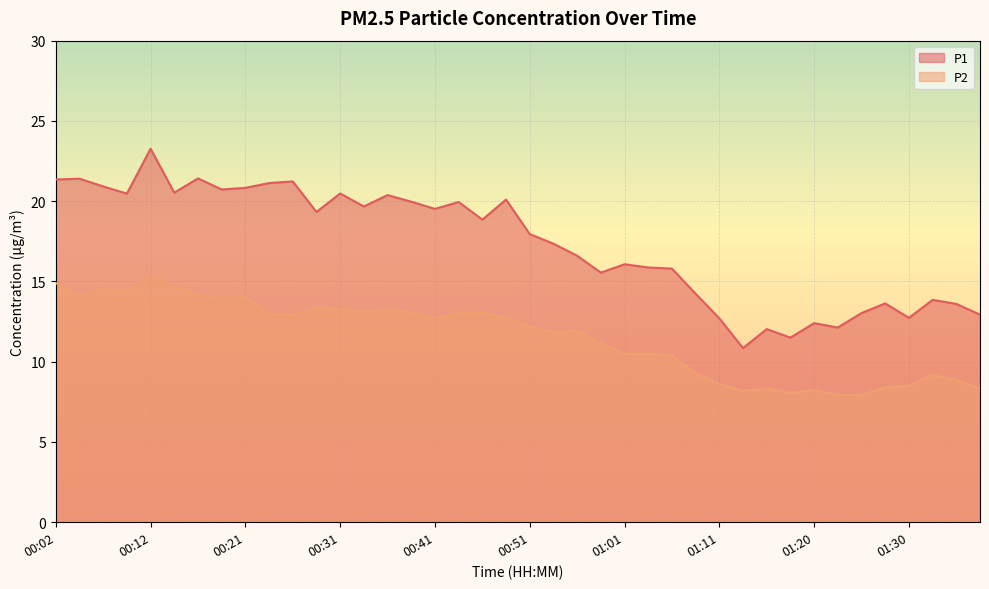

What is the minimum value shown in the chart?

7.9